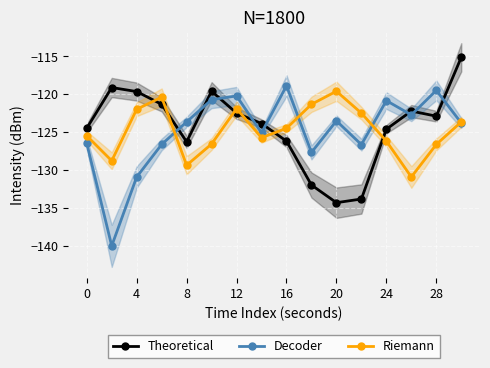

In Decoder, how many points are higher than both neighbors (excluding endpoints)?

5